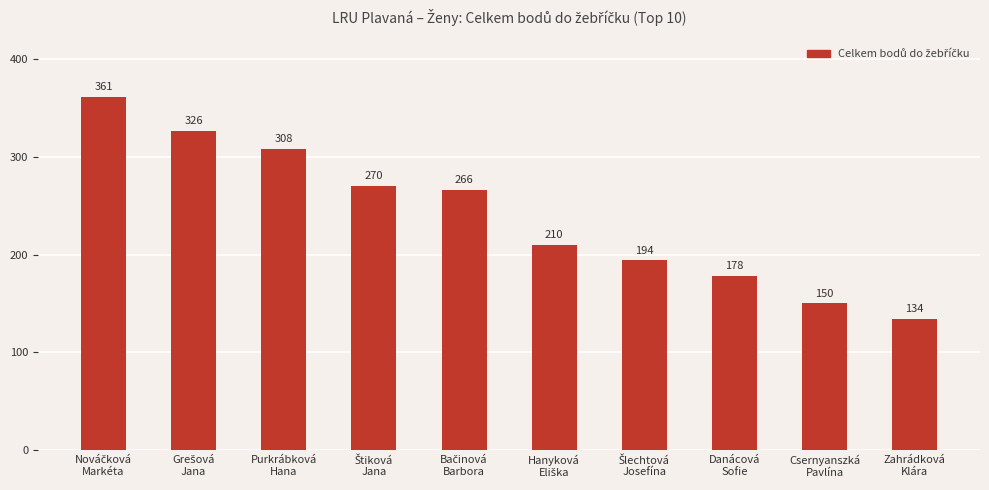

What is the difference between the second highest and second lowest values?

176